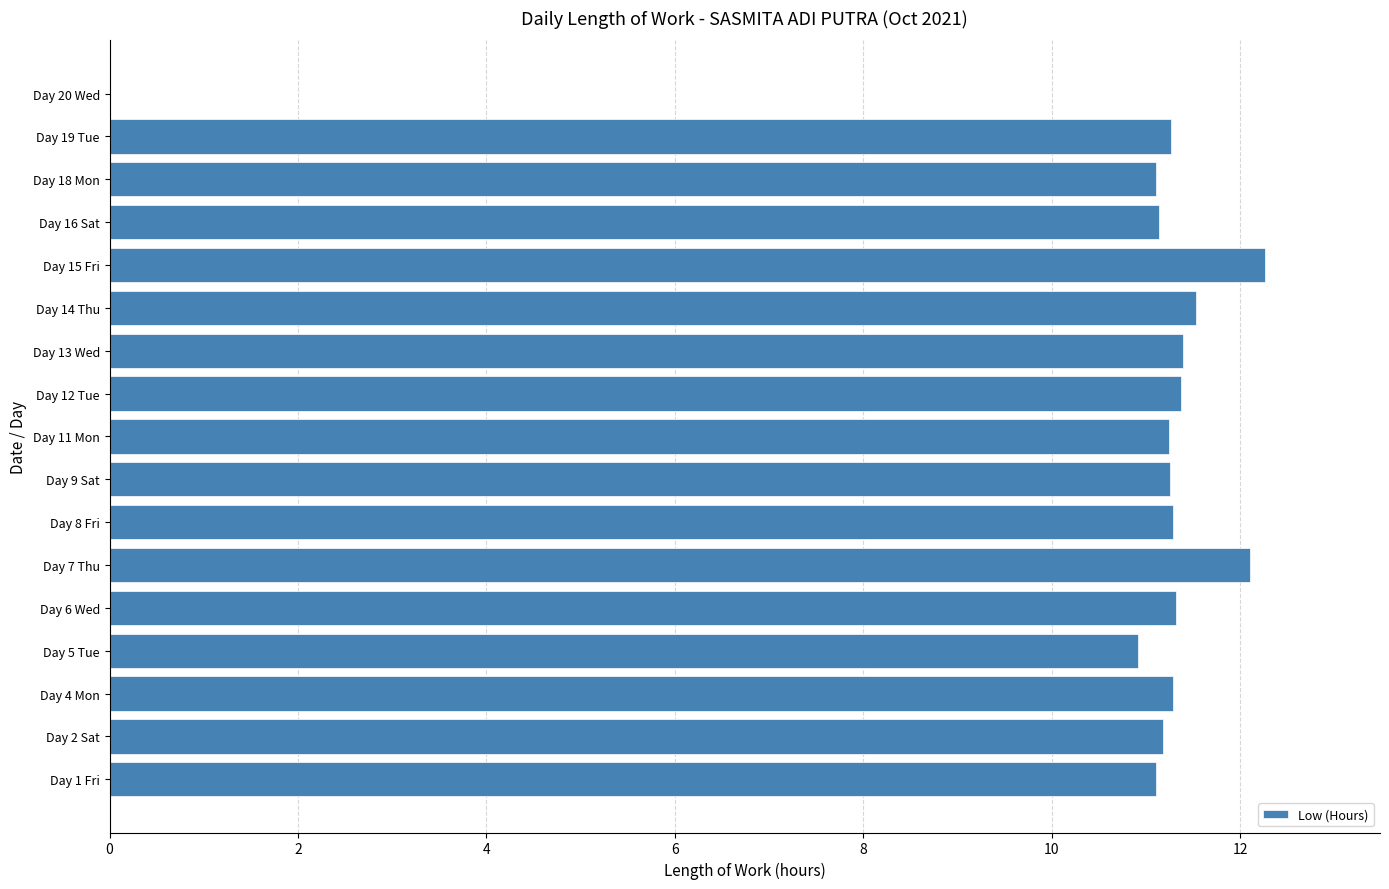

True or false: the data shows 11.3 at Day 19 Tue.

True